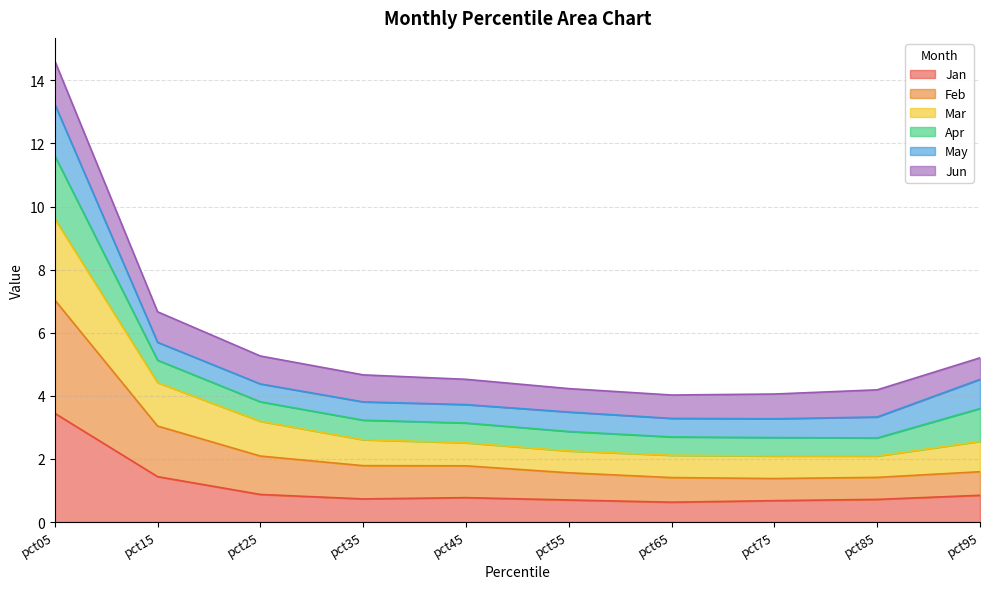

The Jan series shows 0.9 at pct25. True or false?

True